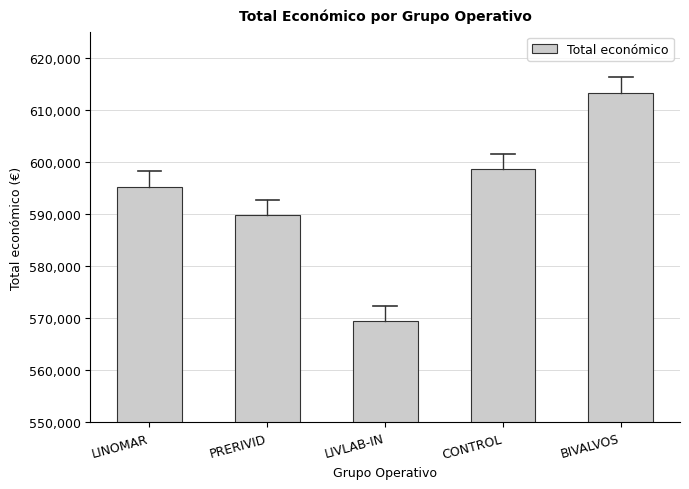

What position from the left is BIVALVOS?

5